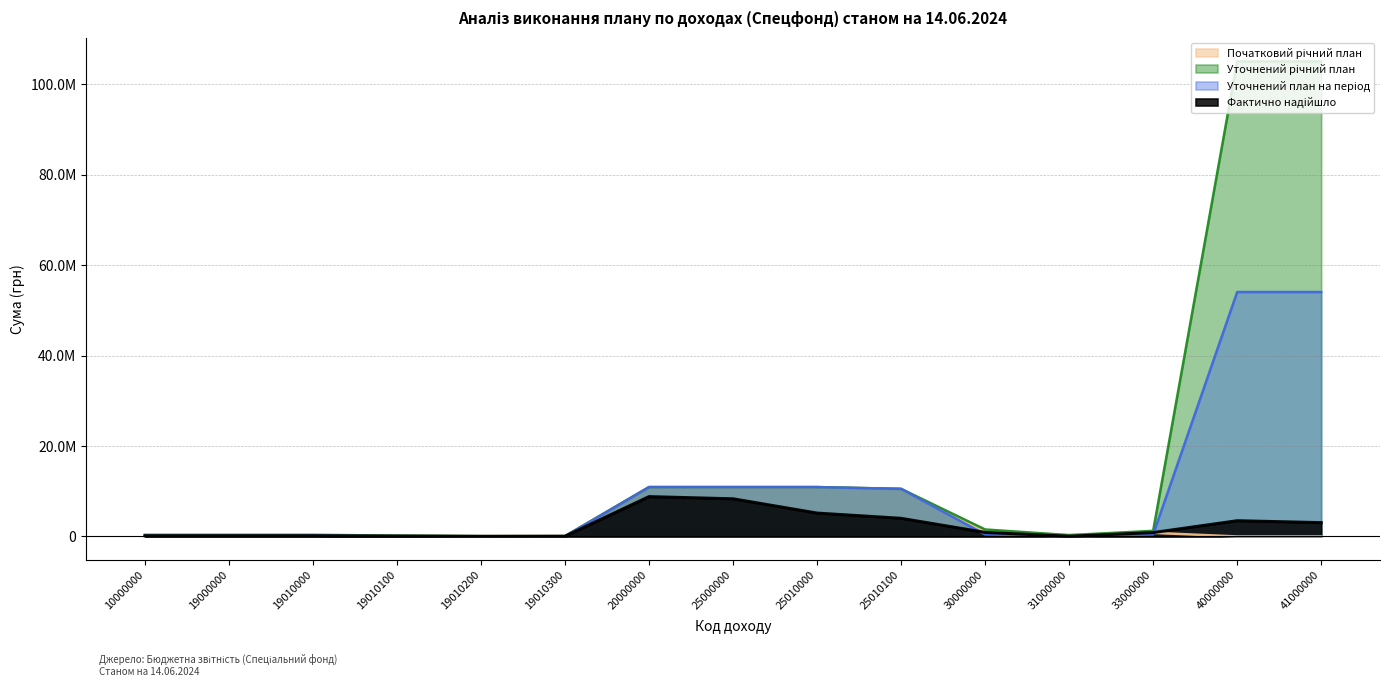

Reading left to right, what are all the values shown in this chart?

Початковий річний план: 351600.0	351600.0	351600.0	205000.0	63600.0	83000.0	10920730.0	10920730.0	10920730.0	10524830.0	1100000.0	300000.0	800000.0	0.0	0.0
Уточнений річний план: 351600.0	351600.0	351600.0	205000.0	63600.0	83000.0	10920730.0	10920730.0	10920730.0	10524830.0	1547565.0	300000.0	1247565.0	105060774.0	105060774.0
Уточнений план на період: 171800.0	171800.0	171800.0	100000.0	31800.0	40000.0	10920730.0	10920730.0	10920730.0	10524830.0	447565.0	0.0	447565.0	54060774.0	54060774.0
Фактично надійшло: 157702.4	157702.4	157702.4	68014.0	37507.1	52181.3	8812065.7	8328059.9	5170390.9	4011710.0	899814.0	42500.0	857314.0	3483748.5	3060774.0